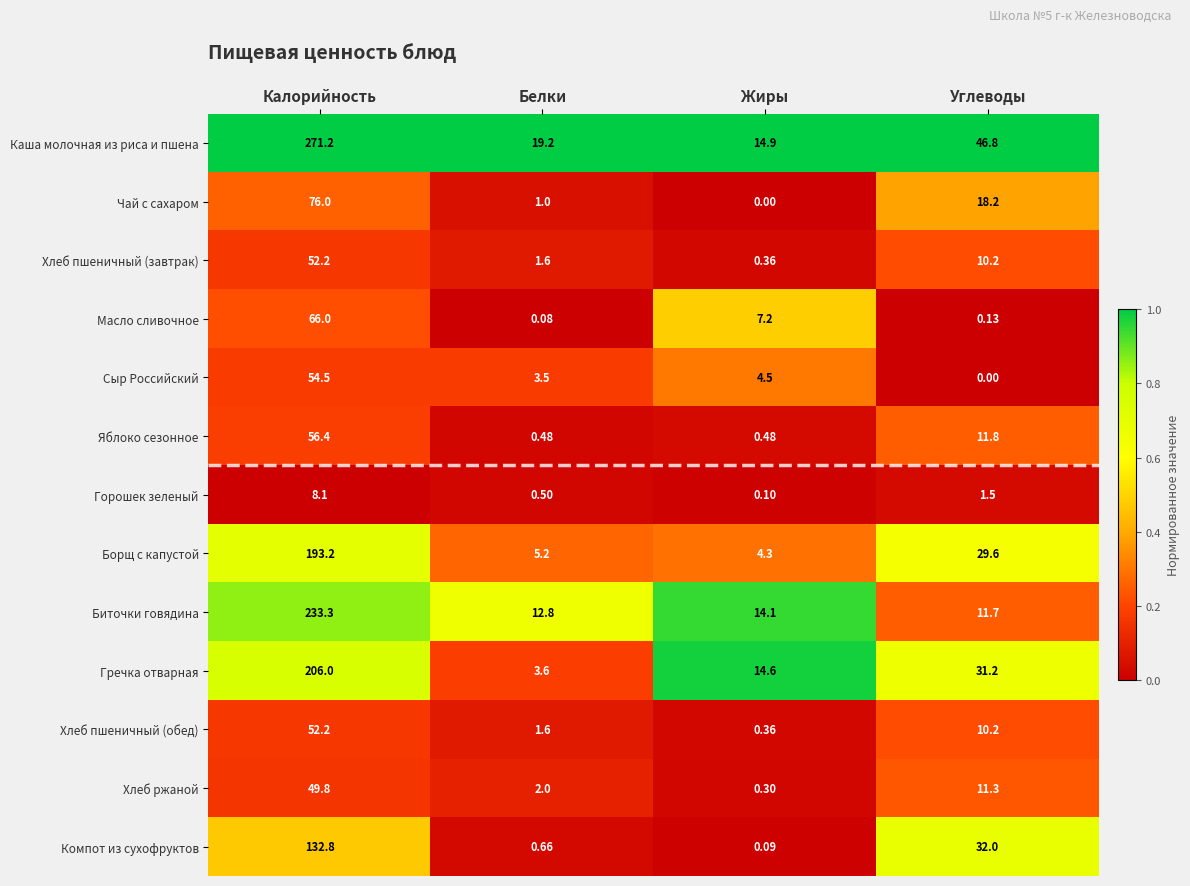

Which series has the largest range (max minus min)?

Каша молочная из риса и пшена